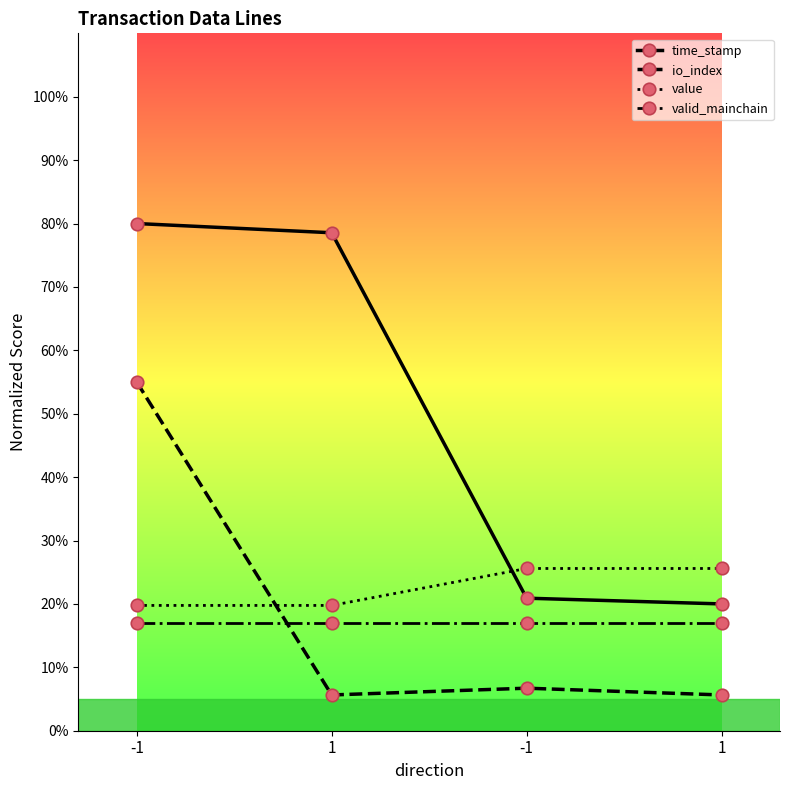

Is it true that value equals 19.8 at 1?

True